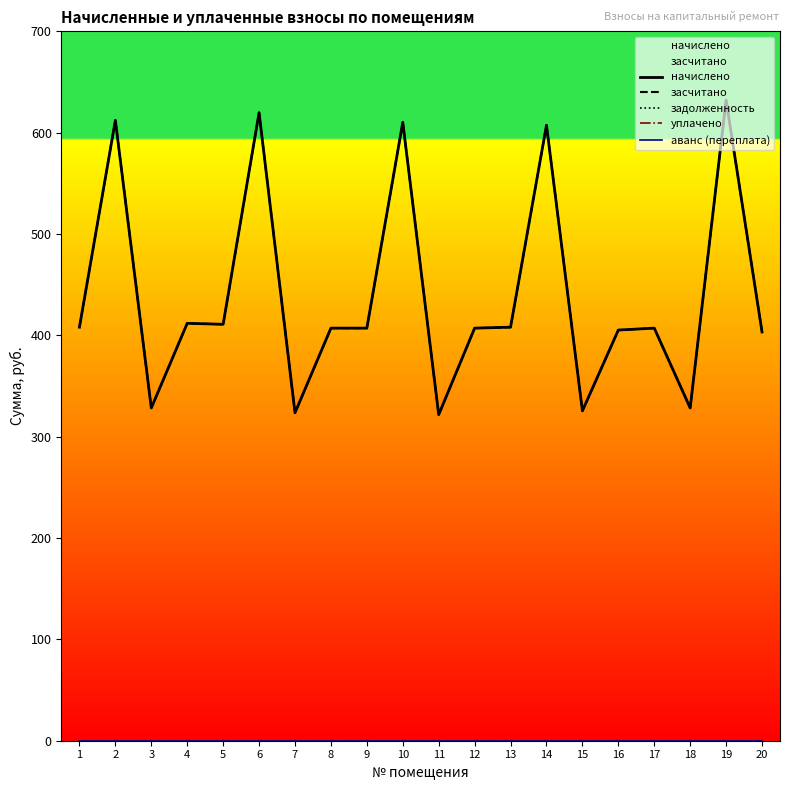

True or false: уплачено and аванс (переплата) cross at least once.

False